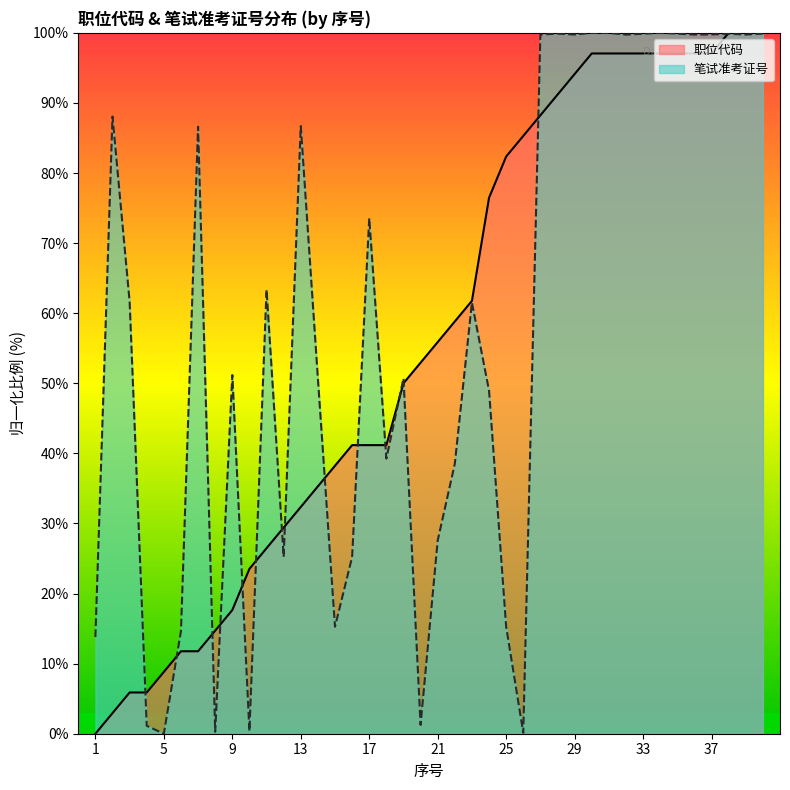

Which series has the widest spread of values?

职位代码